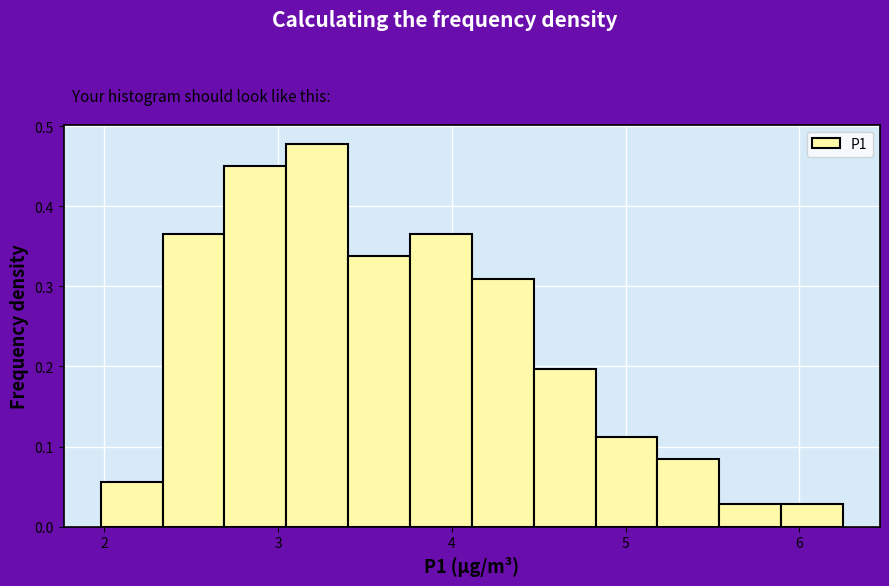

Around what value on the x-axis is the tallest bar? Give the approximate position of its centre, as read against the axis.

3.2